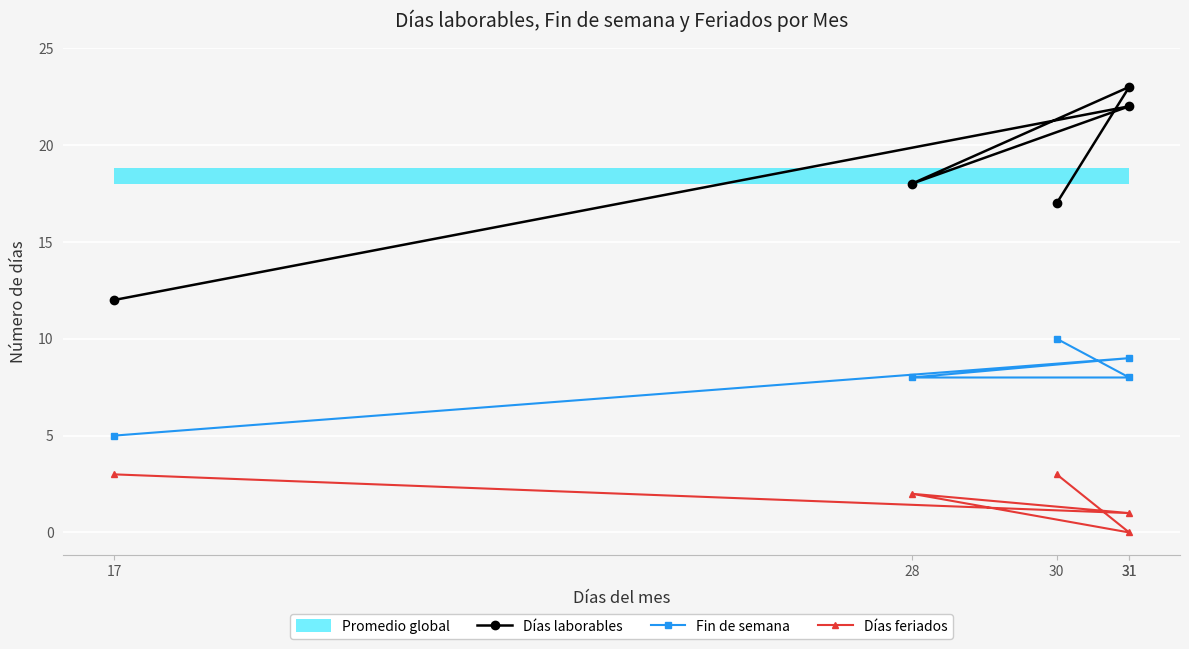

At which category is the sum across all series the highest?

31